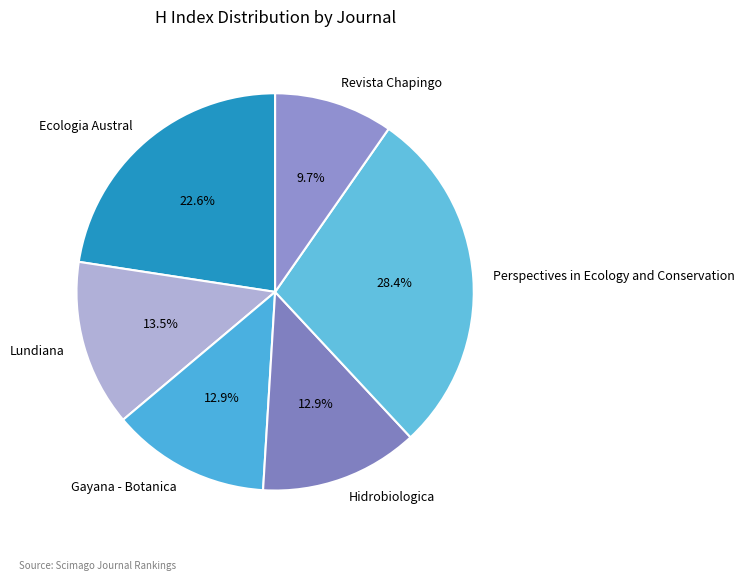

To the nearest percent, what is the average slice percentage?

17%